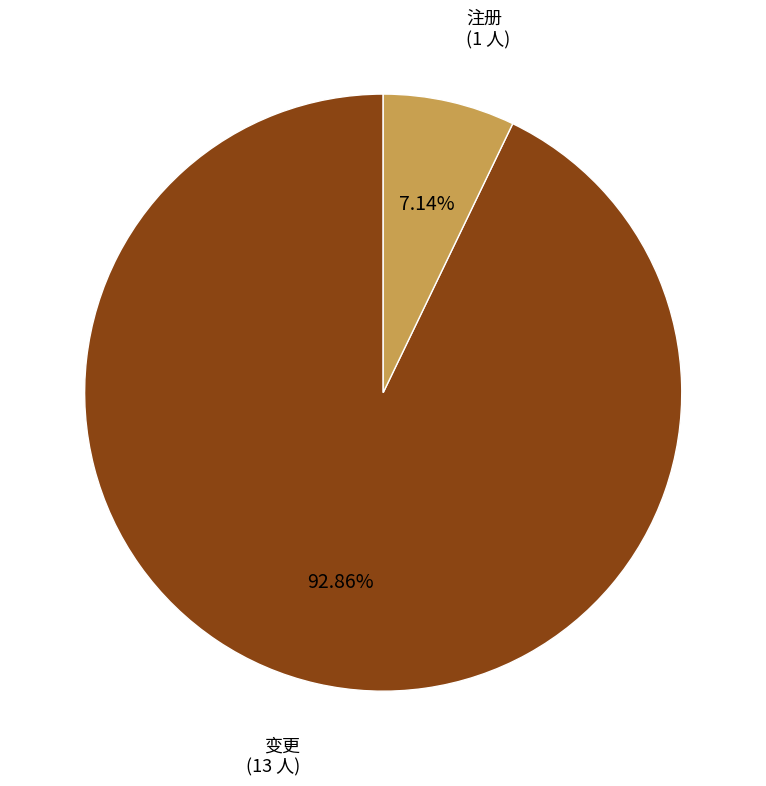

What percentage is NOT represented by 注册?

92.9%